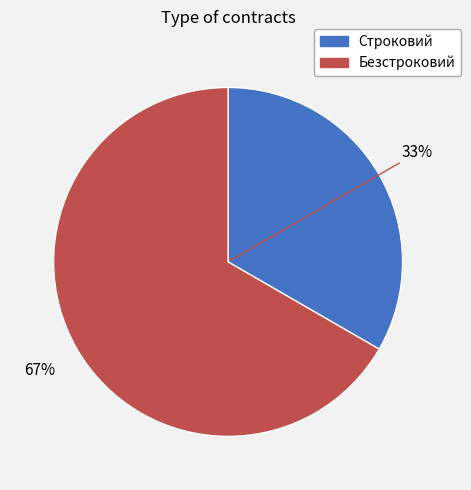

How many segments does this pie chart have?

2